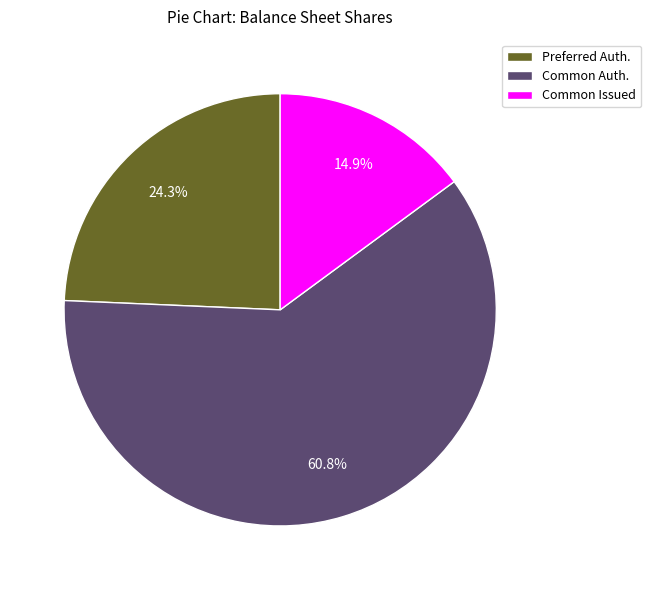

Which category has the biggest portion of the pie?

Common Auth.